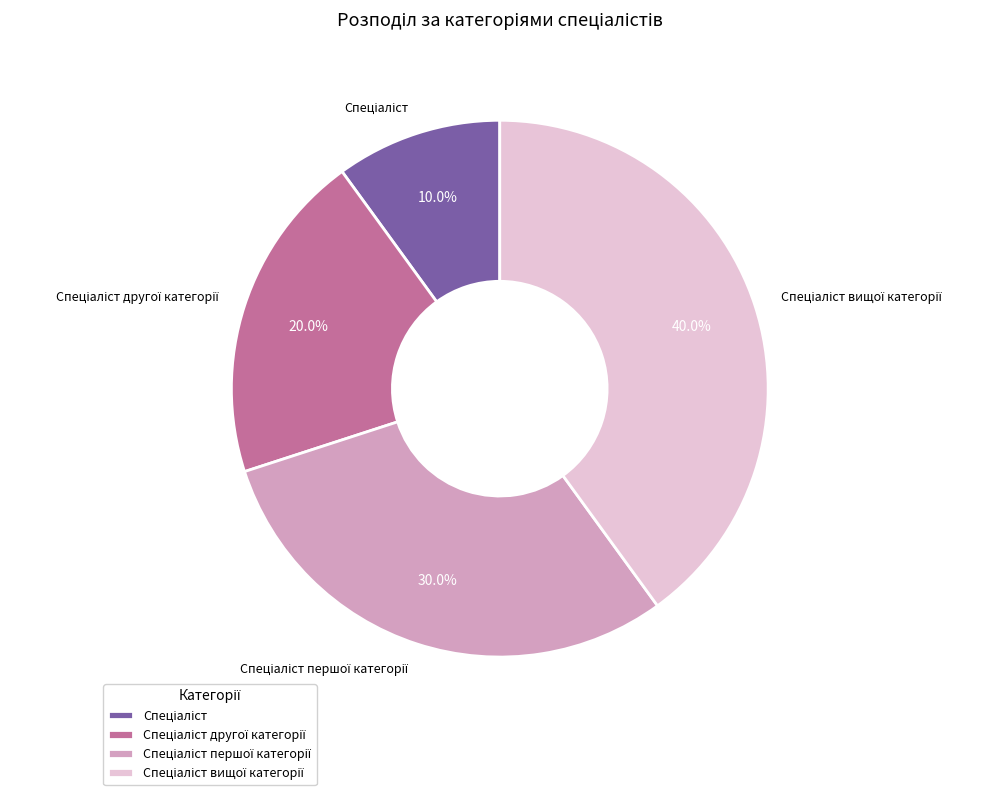

Is there any slice that represents more than half of the pie?

No